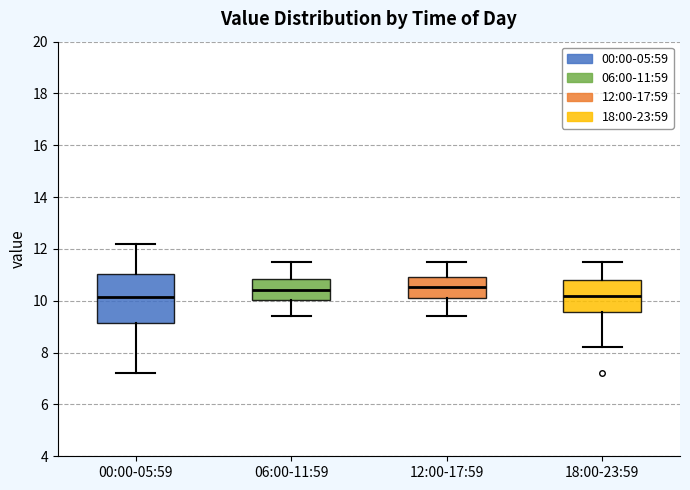

Which box is the tallest, from its lower edge to its upper edge?

00:00-05:59